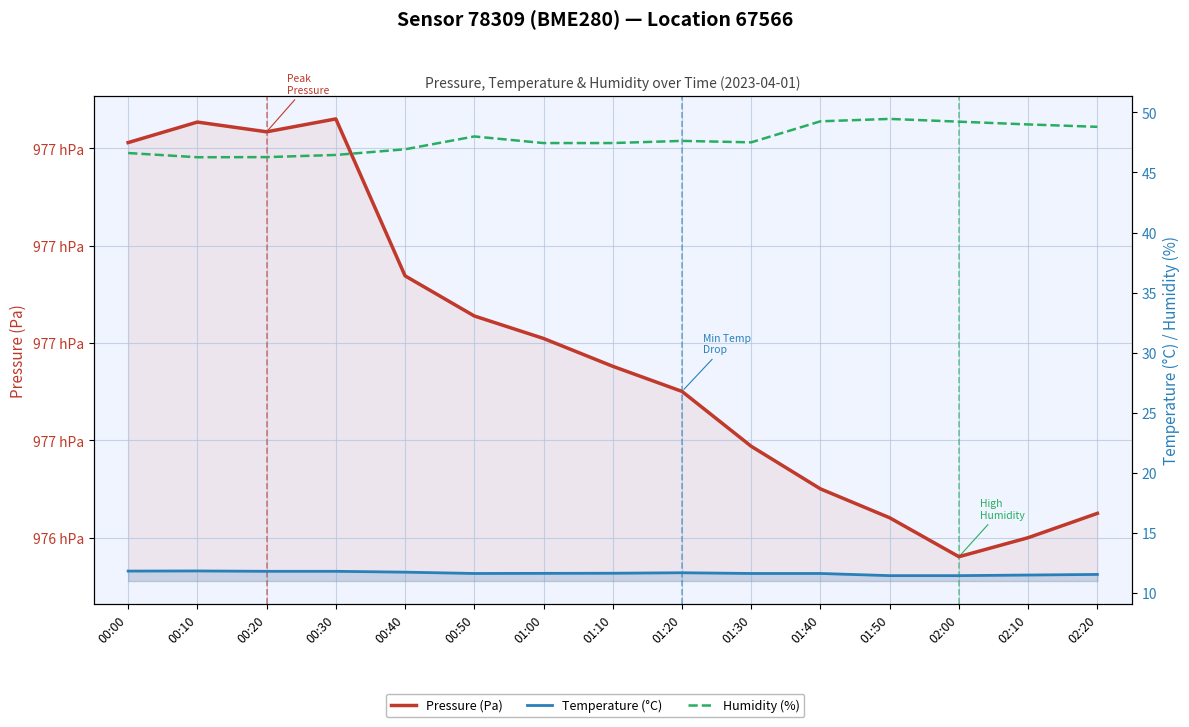

True or false: Humidity (%) has more than 1 interior local peaks.

True